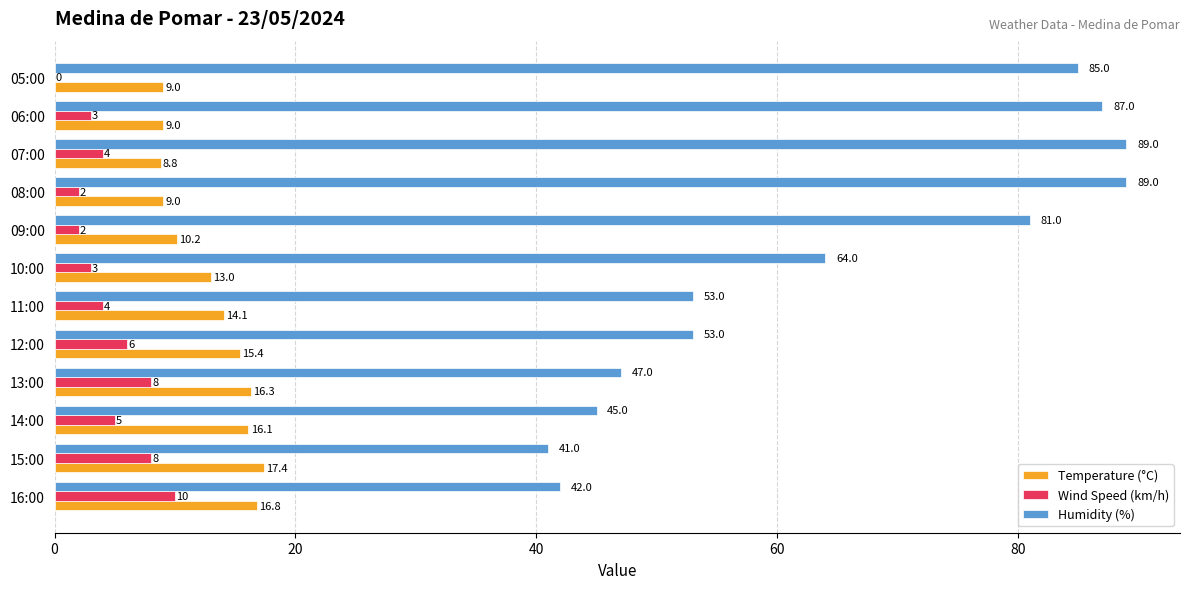

At which label does Temperature (°C) reach its peak?

15:00